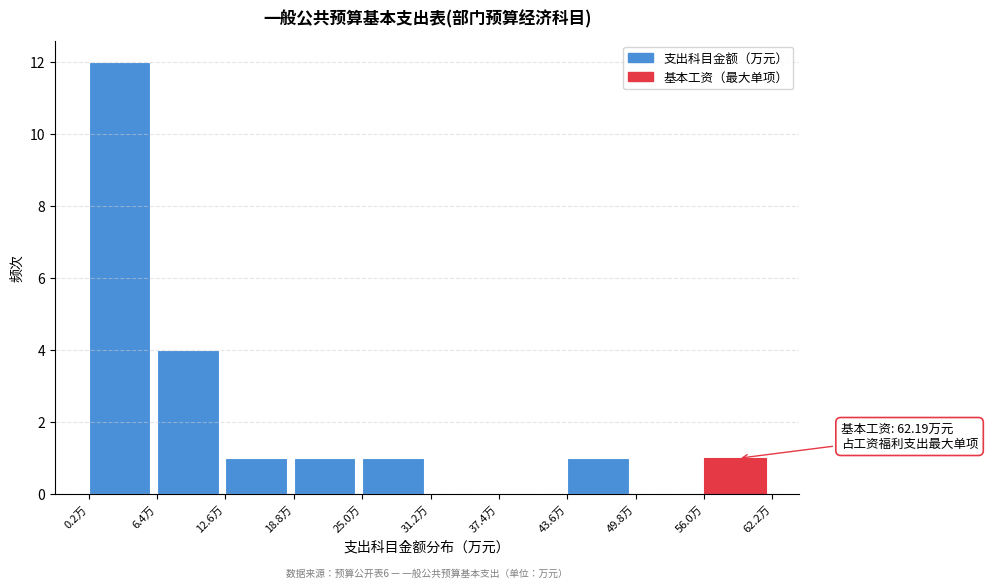

Which range on the x-axis has the tallest bar?

0 to 6